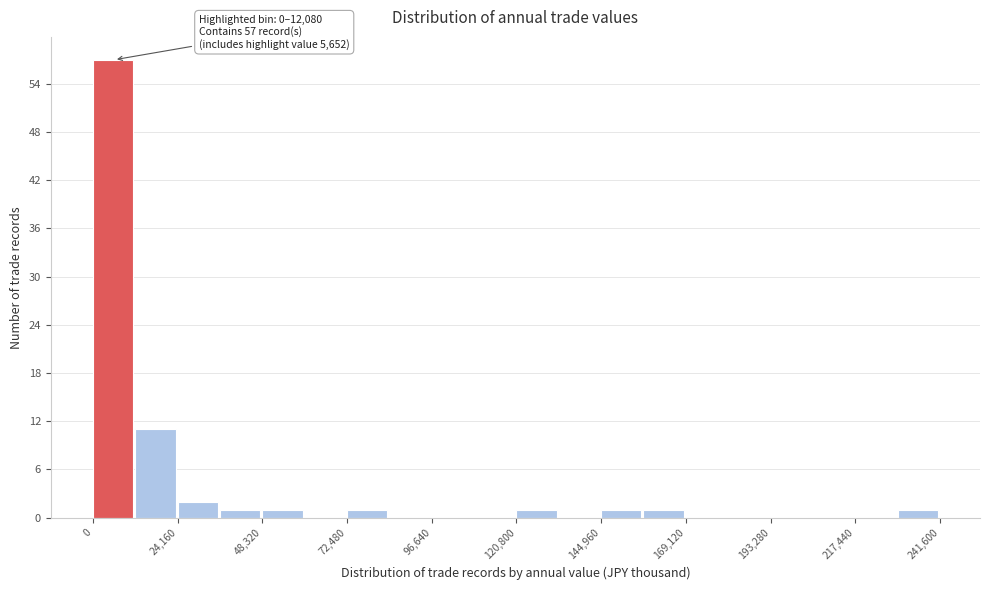

Read against the x-axis, roughly where is the centre of the tallest bar?

5000